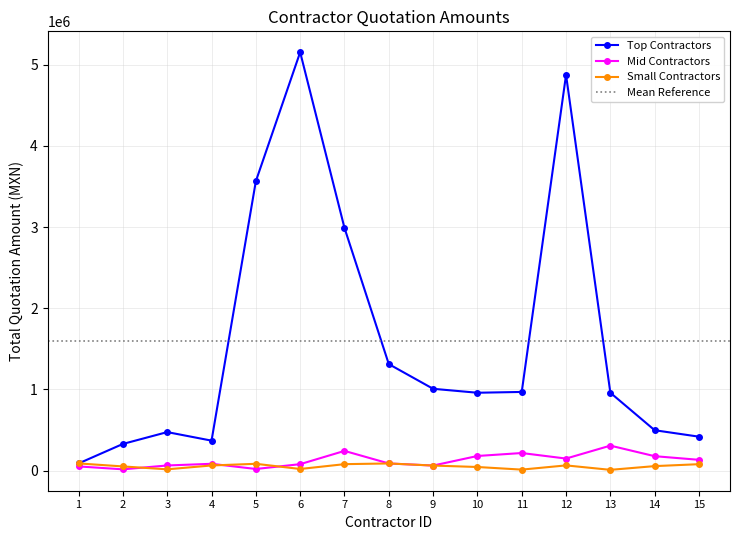

How many values in the Small Contractors series are below 63131?

7